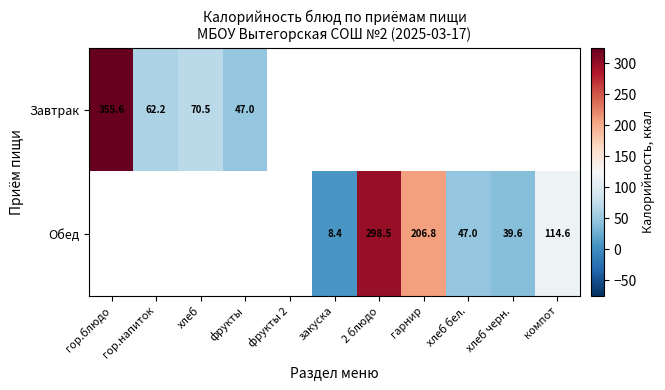

What is the minimum value for Завтрак?

47.0